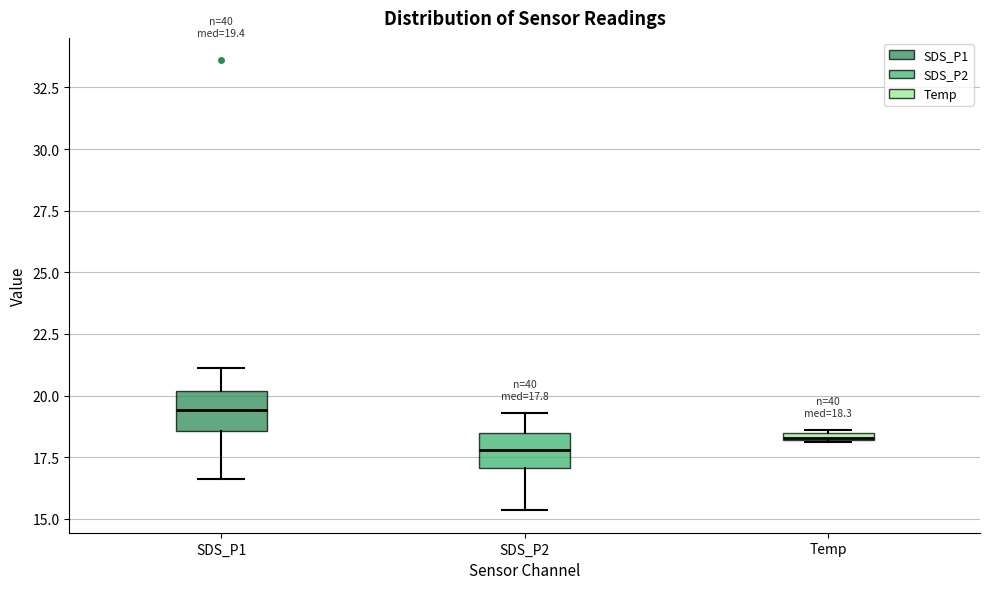

Which box has the lowest median line?

SDS_P2